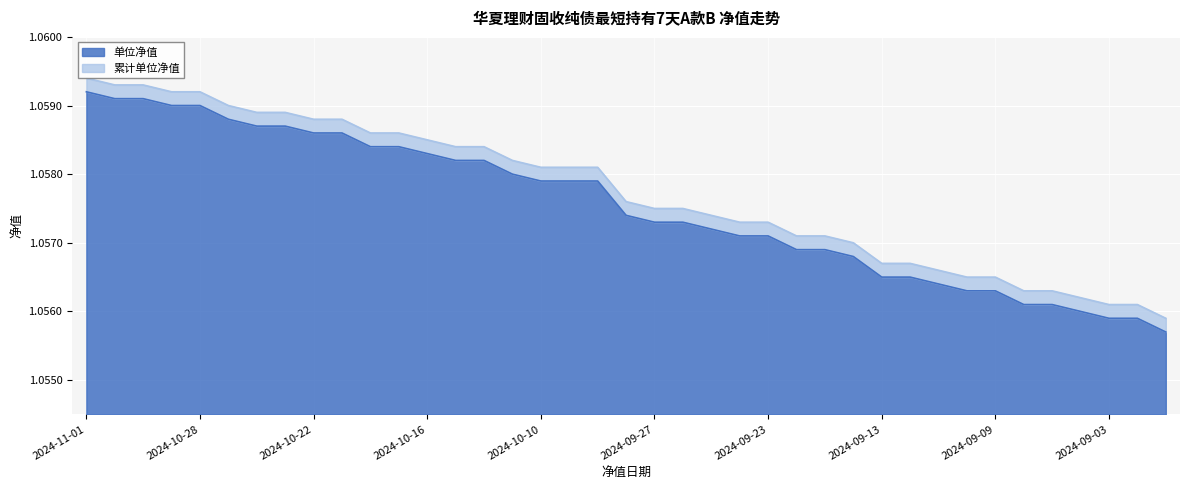

Rank the series at 2024-10-15 from highest to lowest value.

累计单位净值, 单位净值